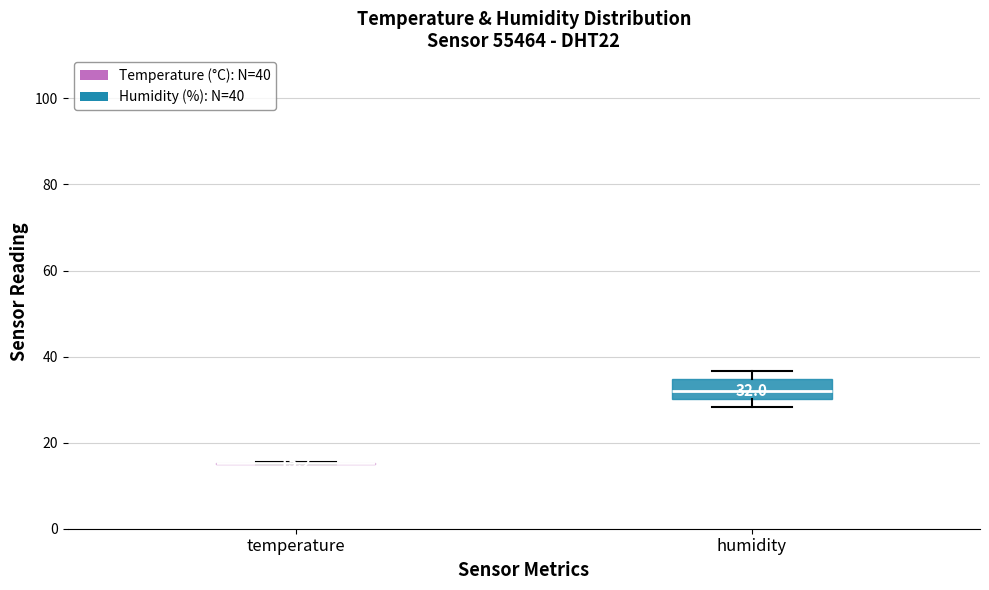

Comparing the boxes themselves (not the whiskers), which one is the tallest?

humidity